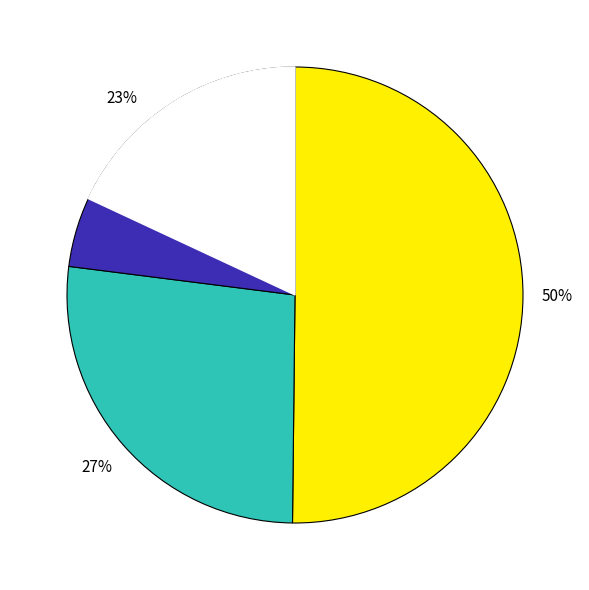

To the nearest percent, what is the difference between the largest and smallest slice percentages?

97%